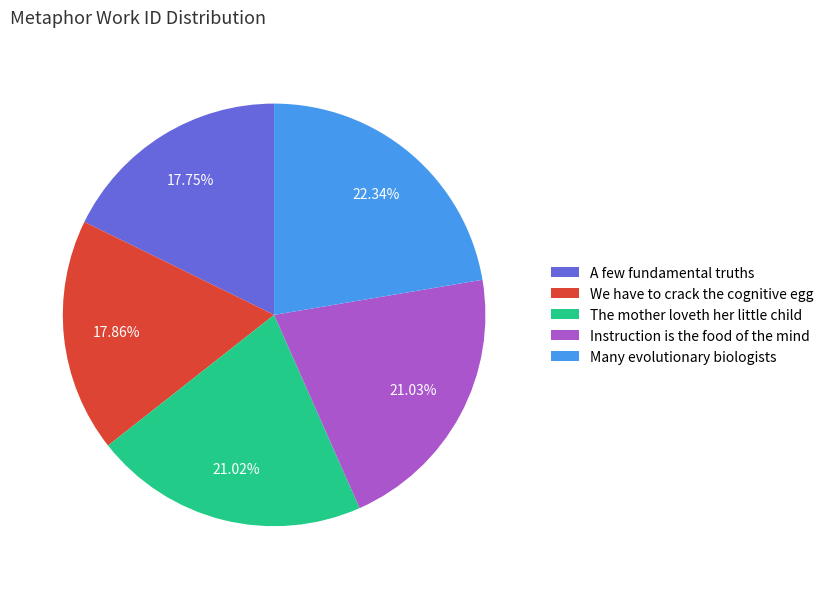

To the nearest percent, what is the difference between the largest and smallest slice percentages?

5%